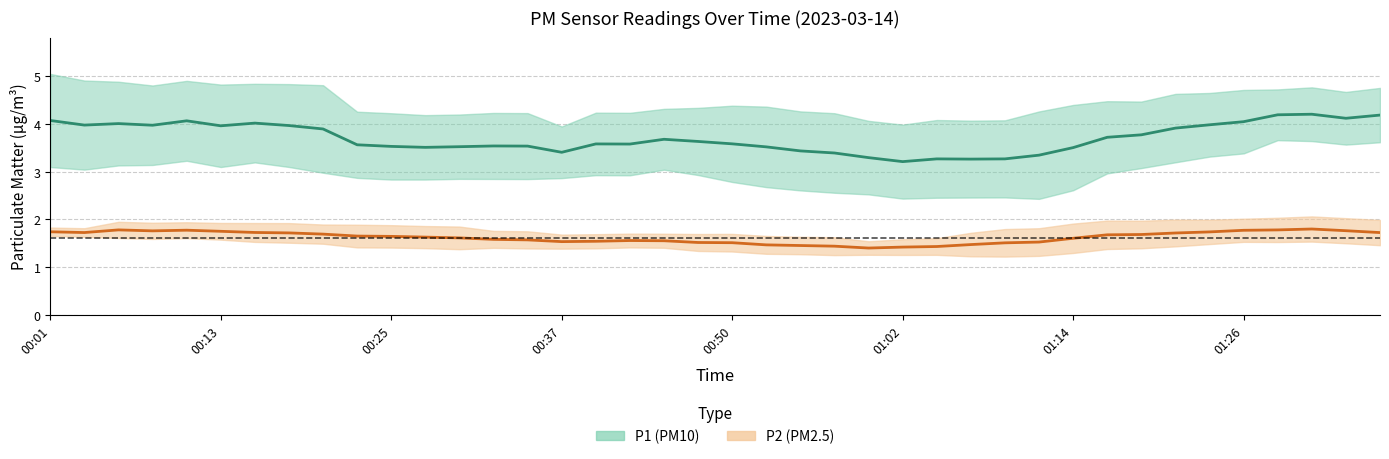

List the series in order of their overall mean, highest first.

P1 (PM10), P2 (PM2.5)